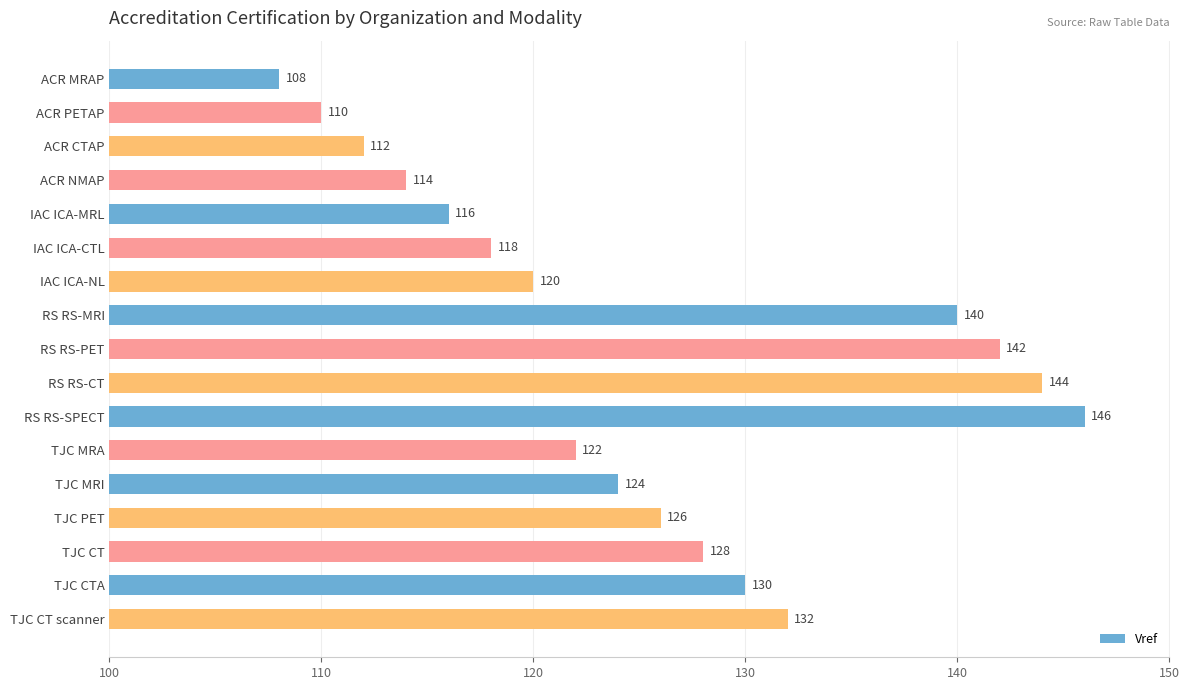

How many categories are shown in the chart?

17